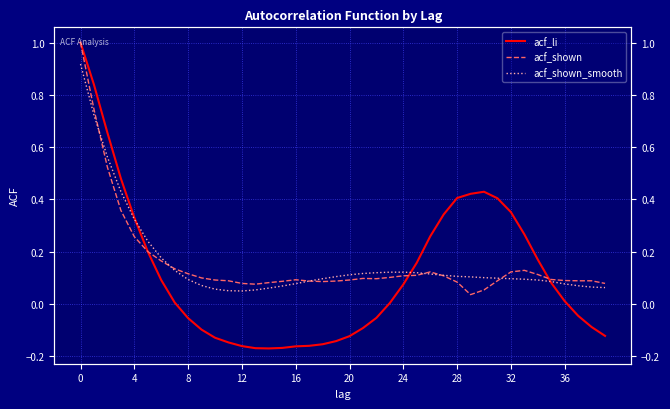

Which has a higher value, 20 or 17?

20